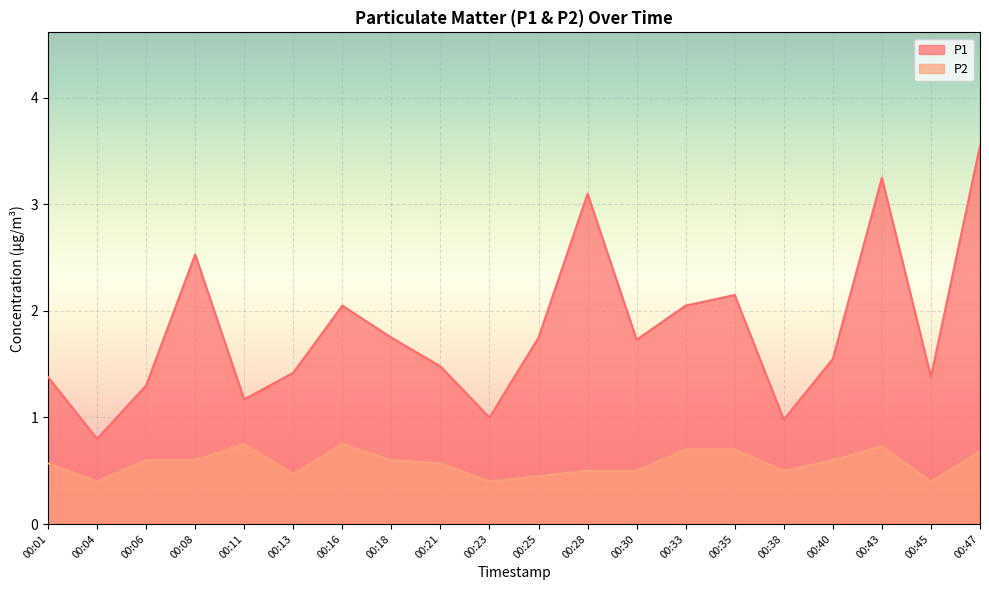

What is the spread (max minus min) of values at 00:47?

2.9